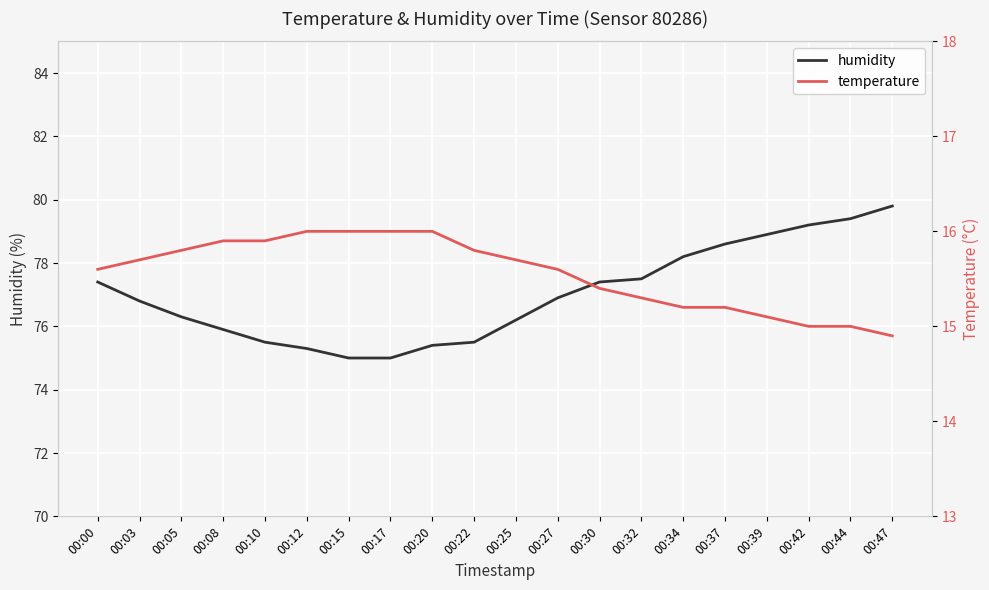

What is the difference between the maximum and minimum values in the temperature series?

1.1